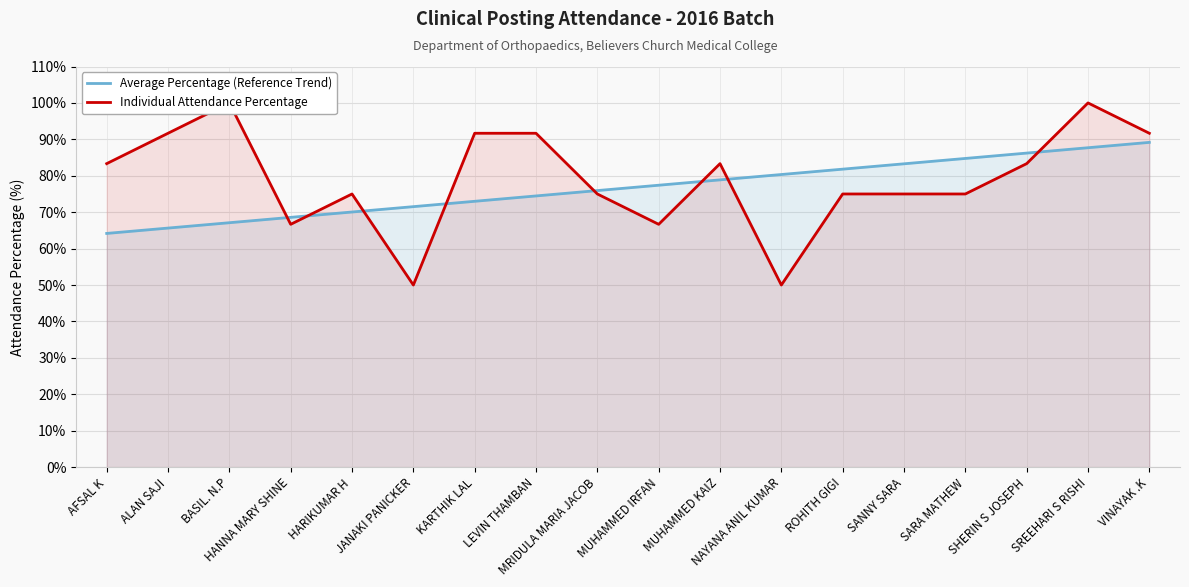

List the series in order of their overall mean, highest first.

Individual Attendance Percentage, Average Percentage (Reference Trend)